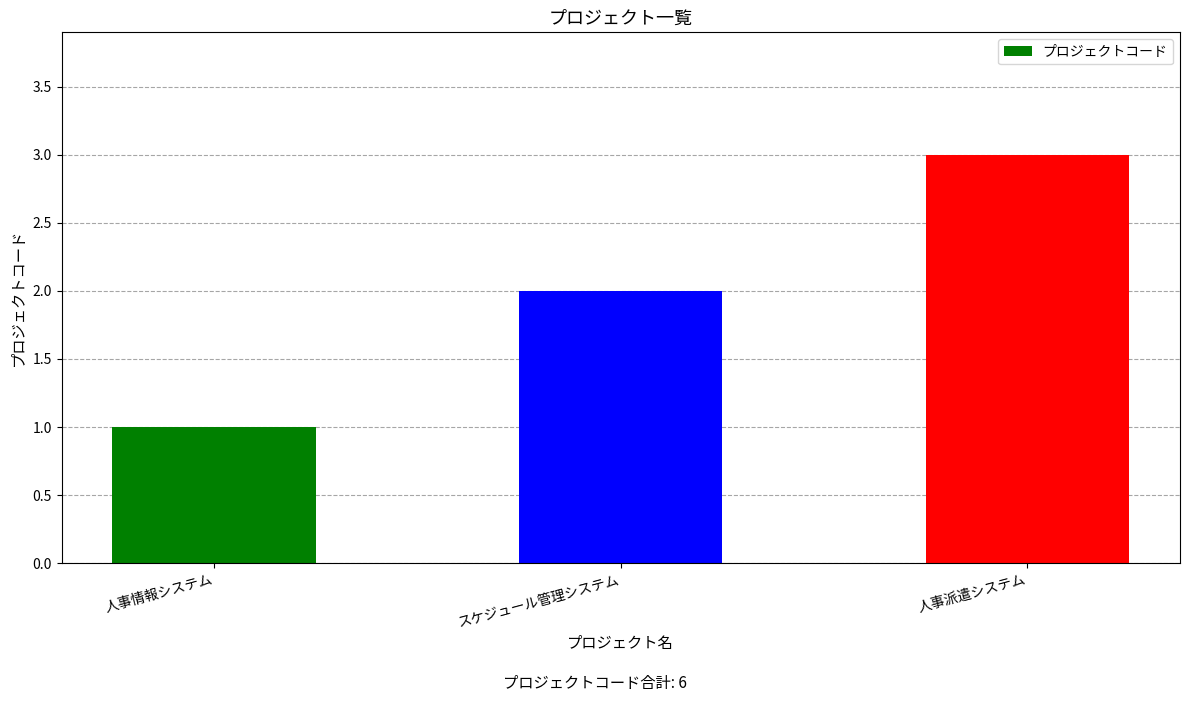

What is the maximum value shown in the chart?

3